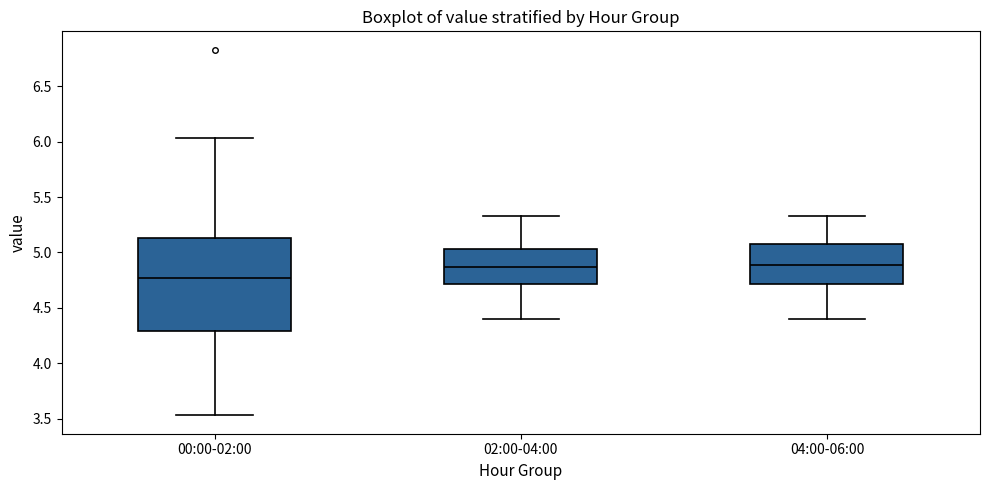

Reading left to right, transcribe this box plot: for each box, give where its median line is, the range the box spans, and where its two whiskers end, as read against the y-axis. The values are not printed on the chart, so give them approximately, as read against the axis.

00:00-02:00: median 4.75, box 4.30 to 5.15, whiskers 3.55 to 6.05
02:00-04:00: median 4.85, box 4.70 to 5.05, whiskers 4.40 to 5.35
04:00-06:00: median 4.90, box 4.70 to 5.10, whiskers 4.40 to 5.35